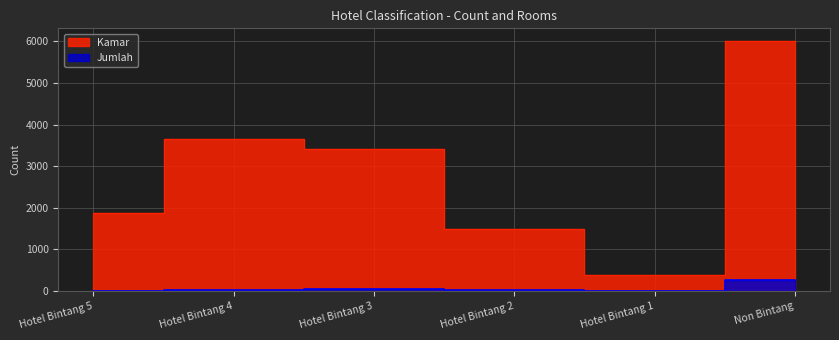

At which label does Kamar first exceed 3408?

Hotel Bintang 4